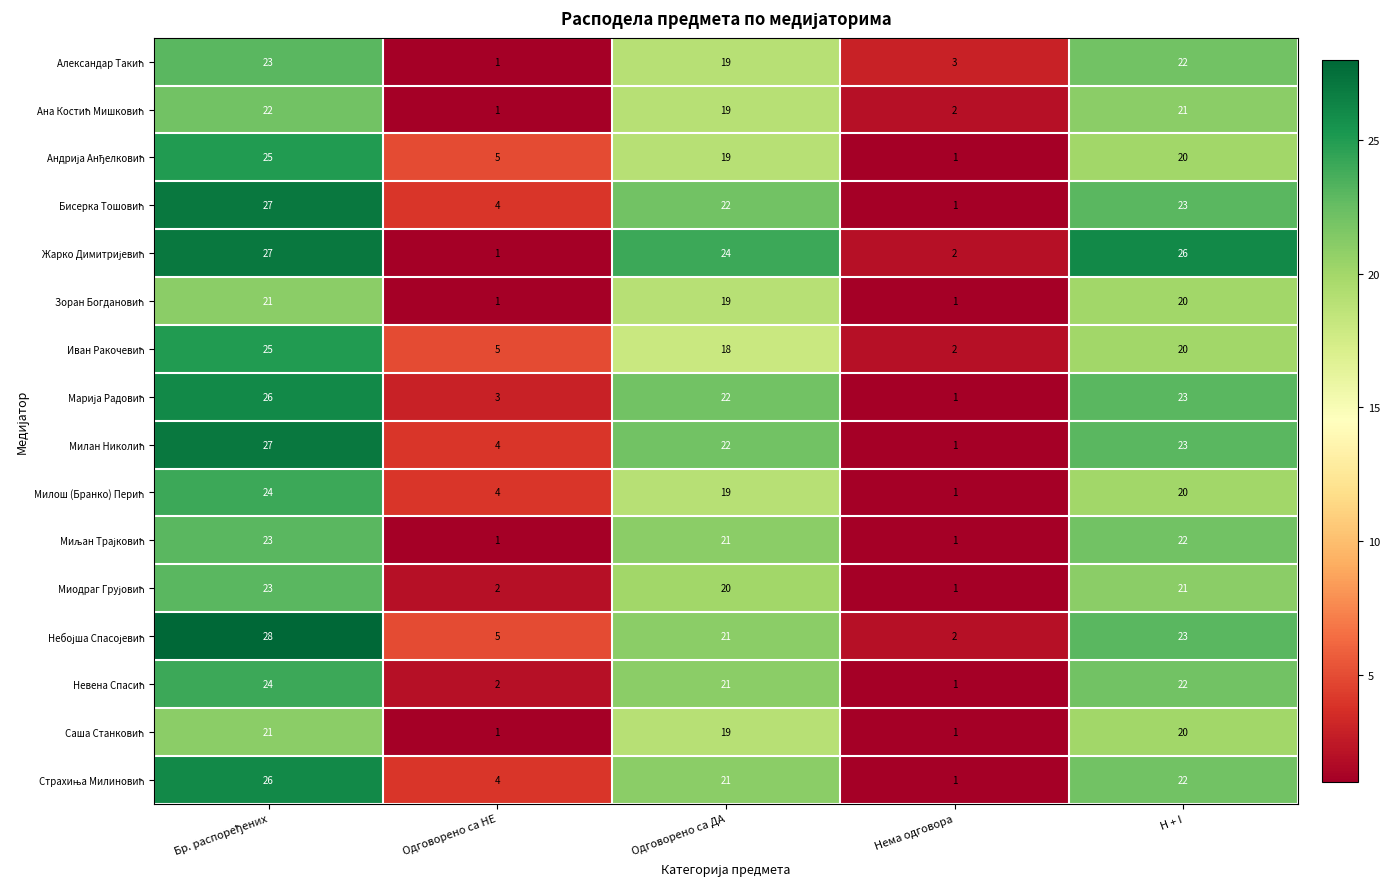

What is the total value across all series at Нема одговора?

22